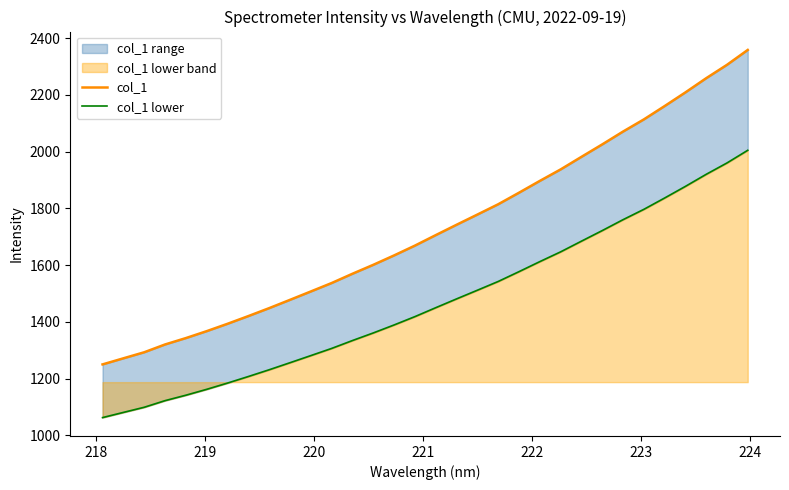

The value of col_1 at 11 is 428.2. True or false?

False